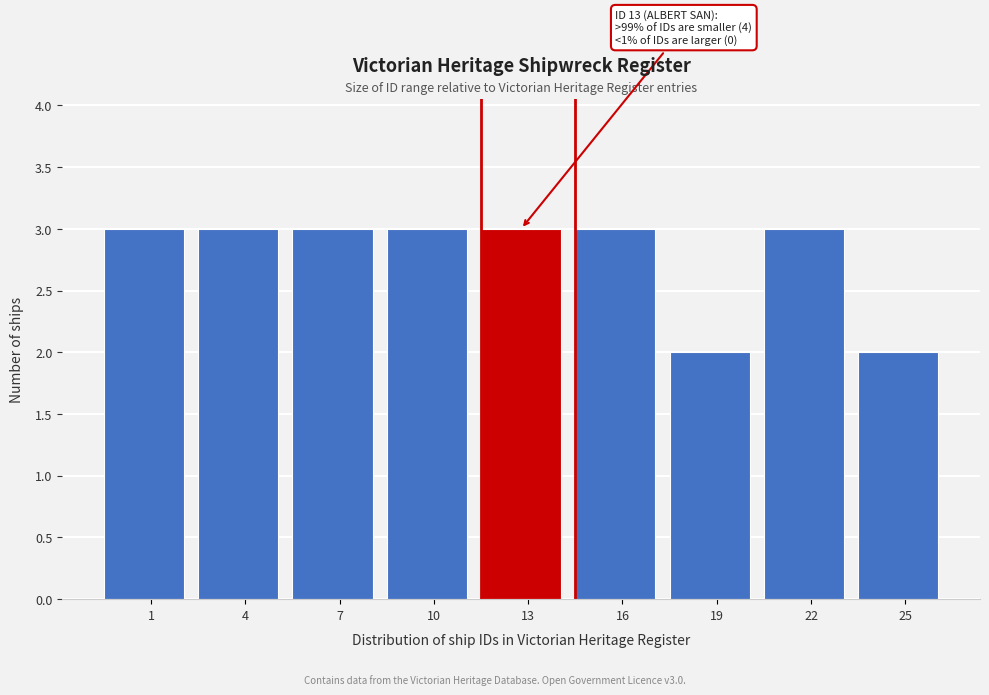

Reading left to right, transcribe all the data shown in this chart.

3	3	3	3	3	3	2	3	2